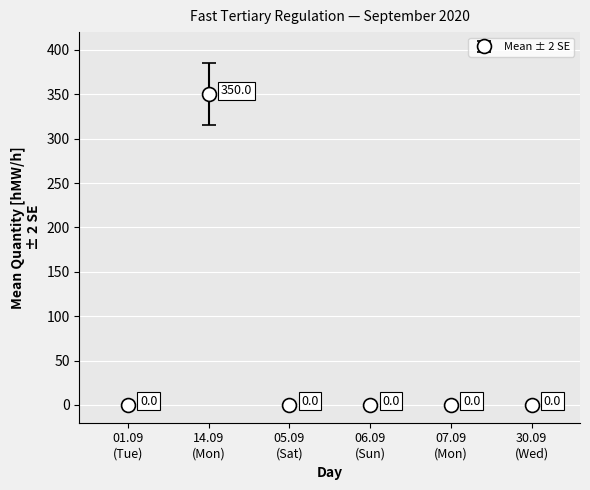

Reading left to right, extract all data points from this chart.

0	350	0	0	0	0